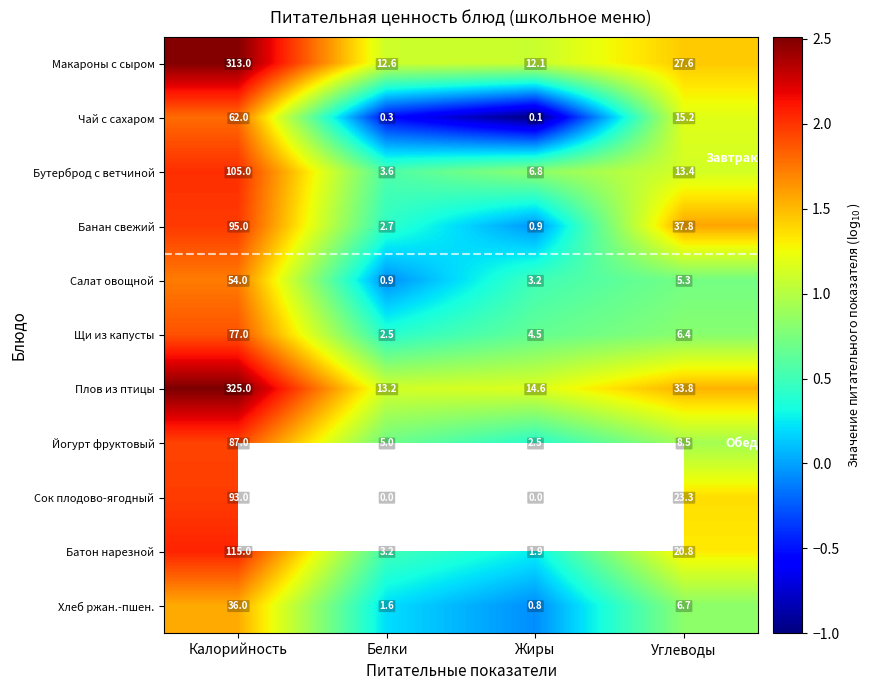

Which category has the lowest value in the Макароны с сыром series?

Жиры